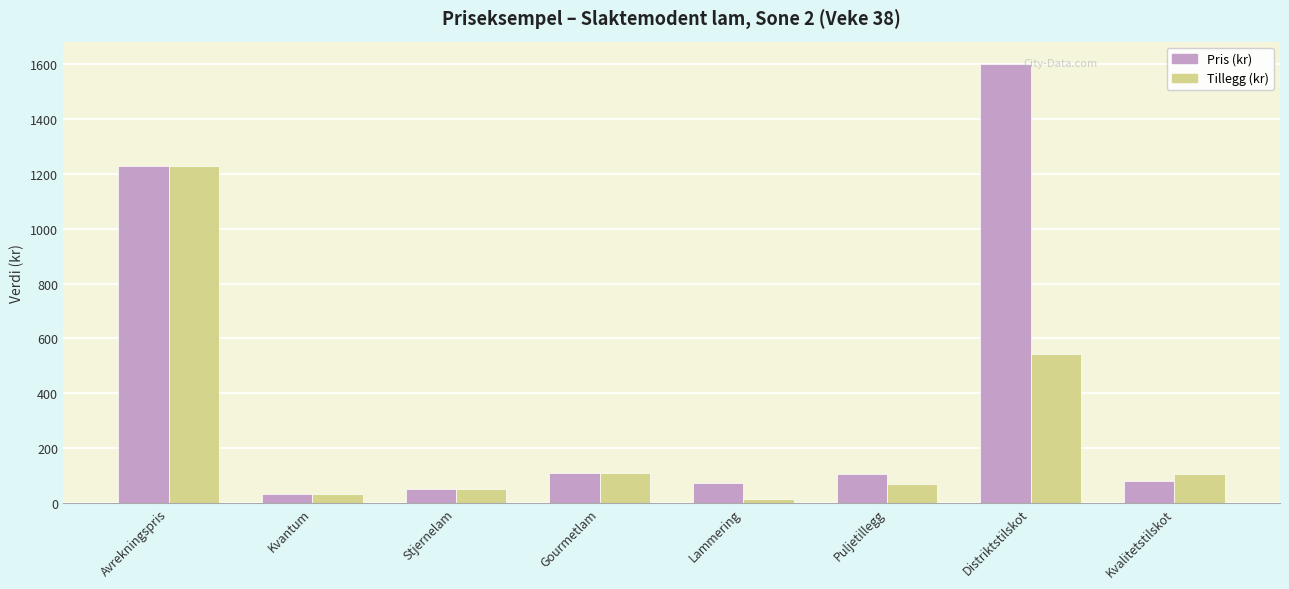

What is the difference between the Pris (kr) values at Gourmetlam and Distriktstilskot?

1491.8